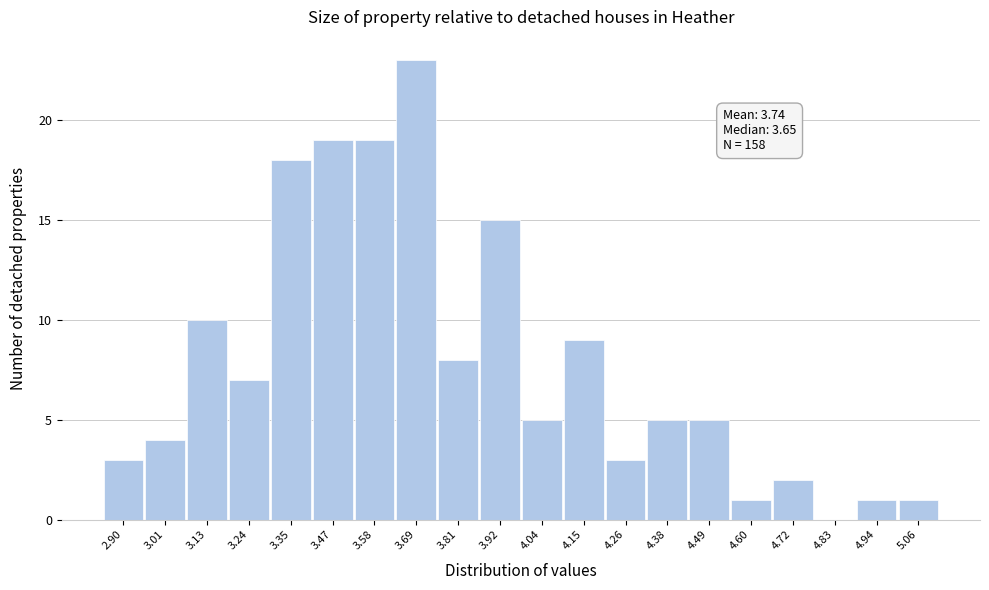

Reading left to right, extract all data points from this chart.

2.90=3	3.01=4	3.13=10	3.24=7	3.35=18	3.47=19	3.58=19	3.69=23	3.81=8	3.92=15	4.04=5	4.15=9	4.26=3	4.38=5	4.49=5	4.60=1	4.72=2	4.83=0	4.94=1	5.06=1